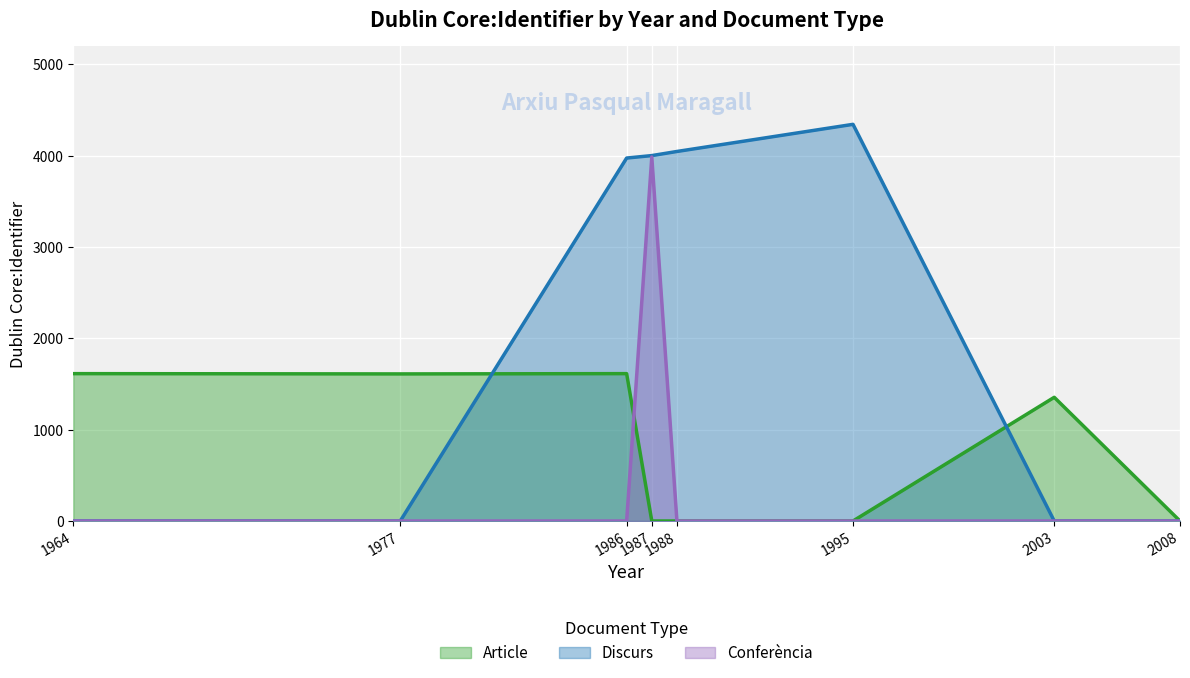

Rank the series by their maximum value, from highest to lowest.

Discurs, Conferència, Article